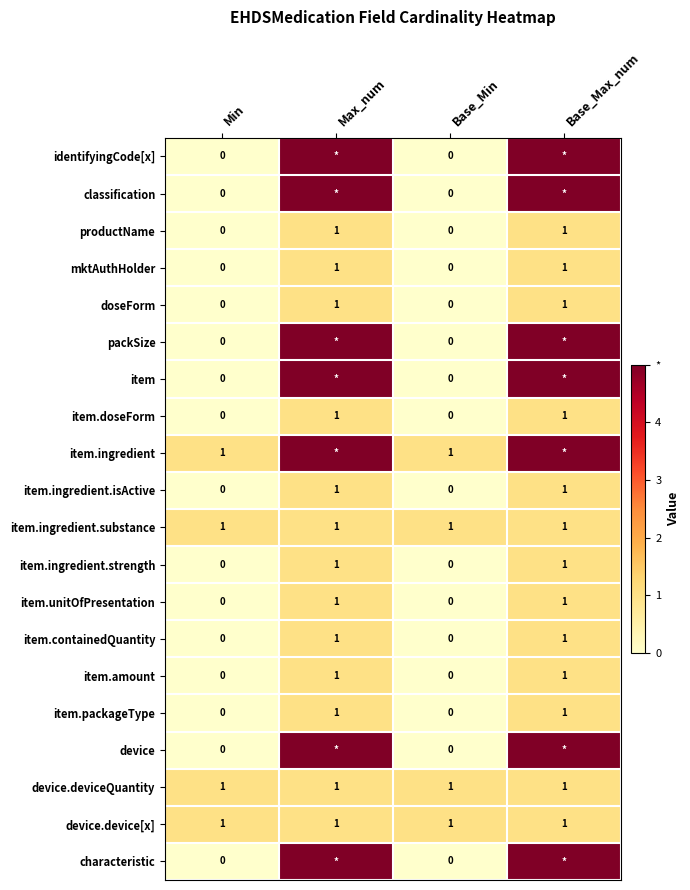

How many item.doseForm values are between 0 and 1?

4